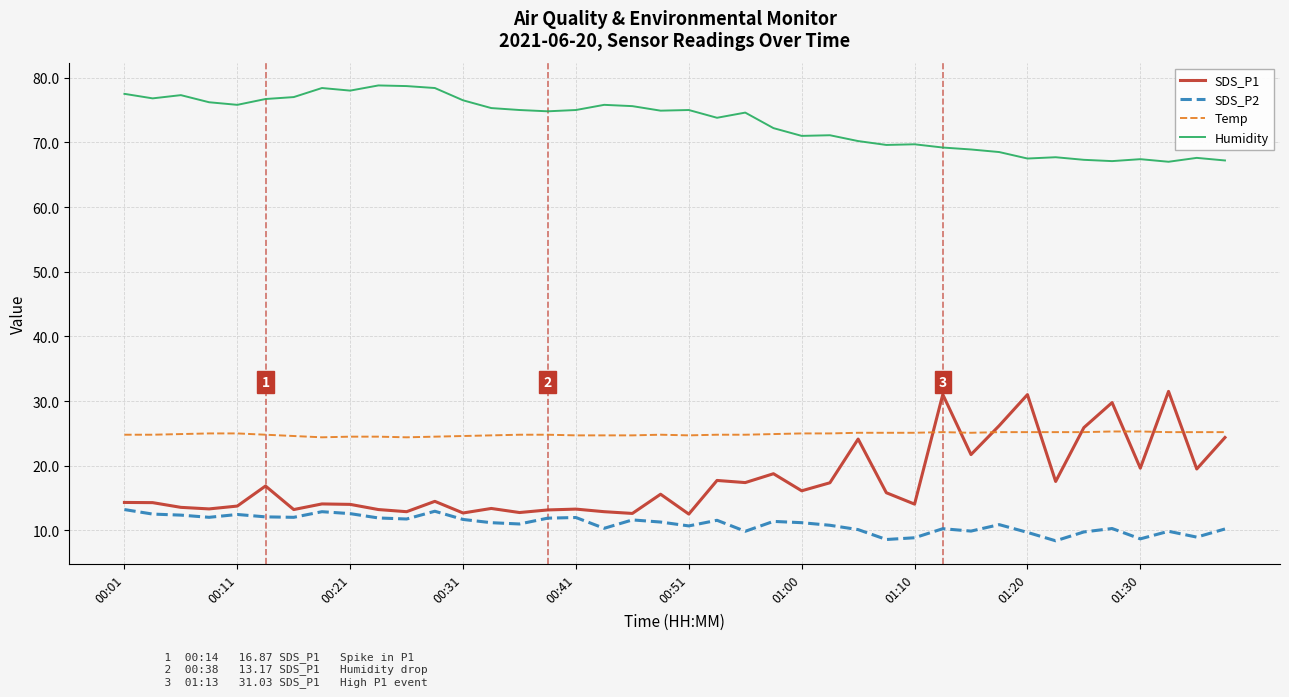

What is the highest value of the Humidity series?

78.8